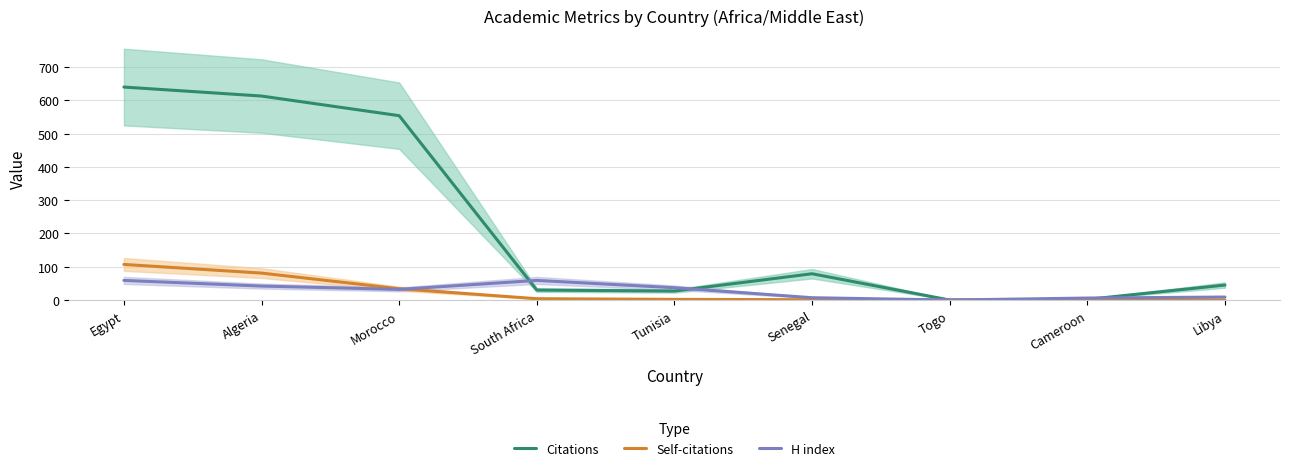

What is the highest value of the Self-citations series?

107